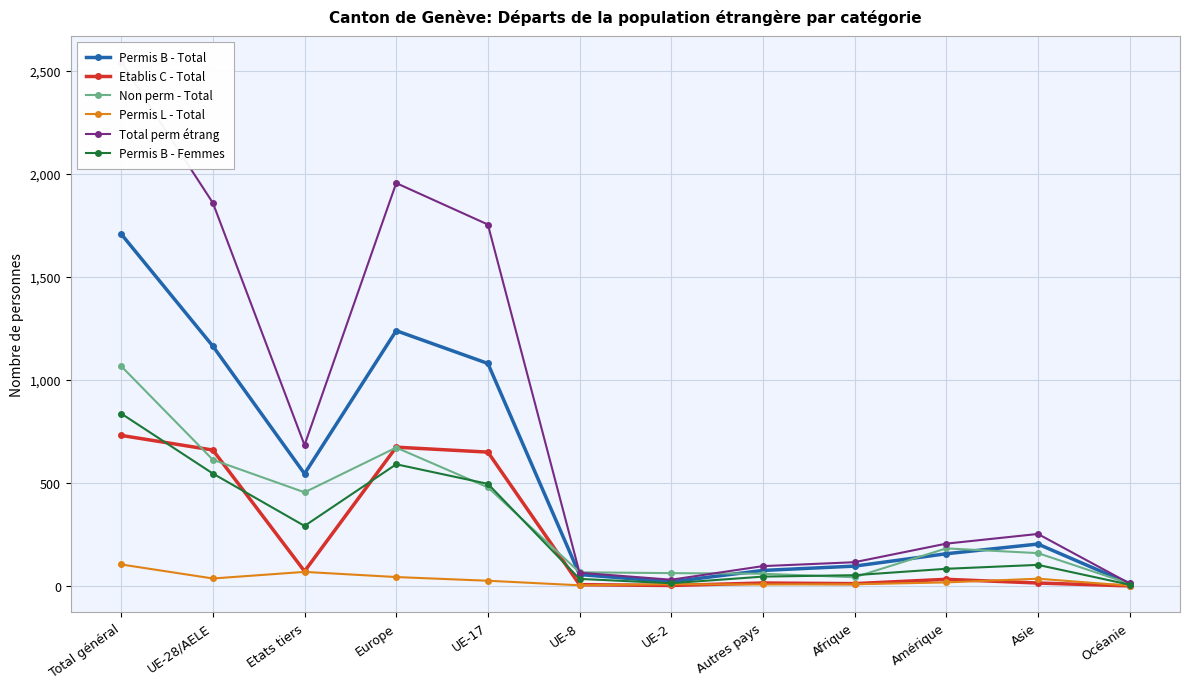

Read the Permis B - Total value at UE-2, to the nearest 10.

20